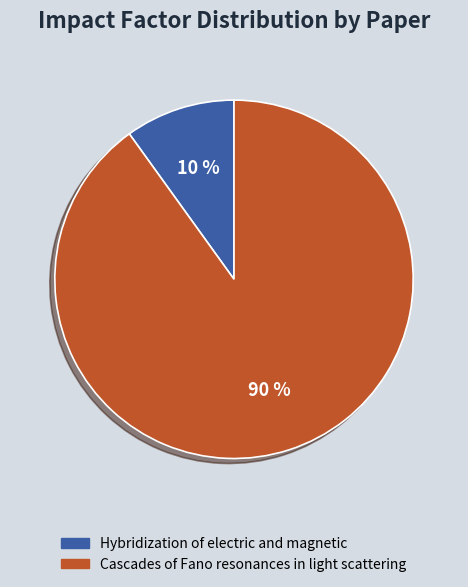

To the nearest percent, what is the difference between the Hybridization of electric and magnetic and Cascades of Fano resonances in light scattering slice percentages?

80%